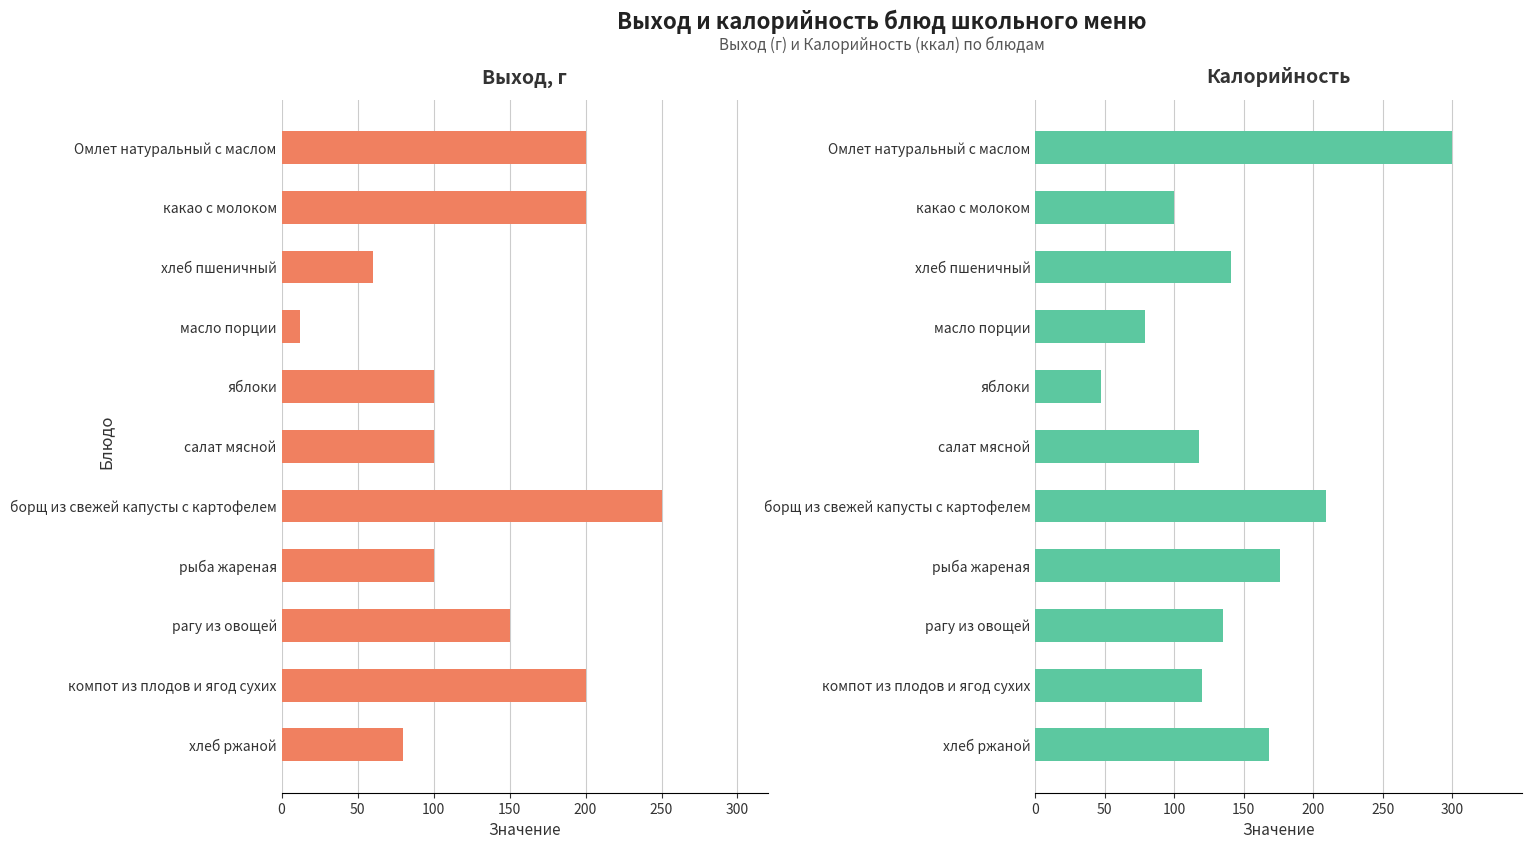

At how many categories does at least one series exceed 155?

6